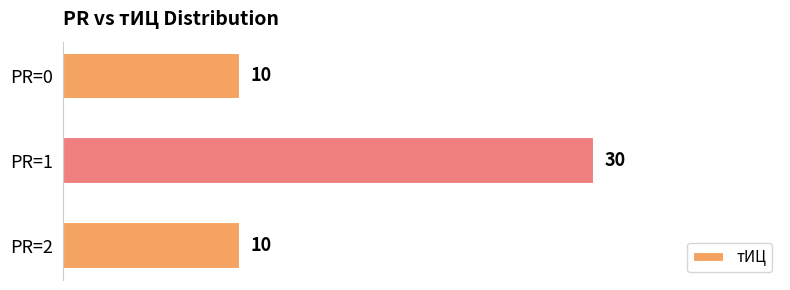

What is the difference between the values at PR=2 and PR=1?

20